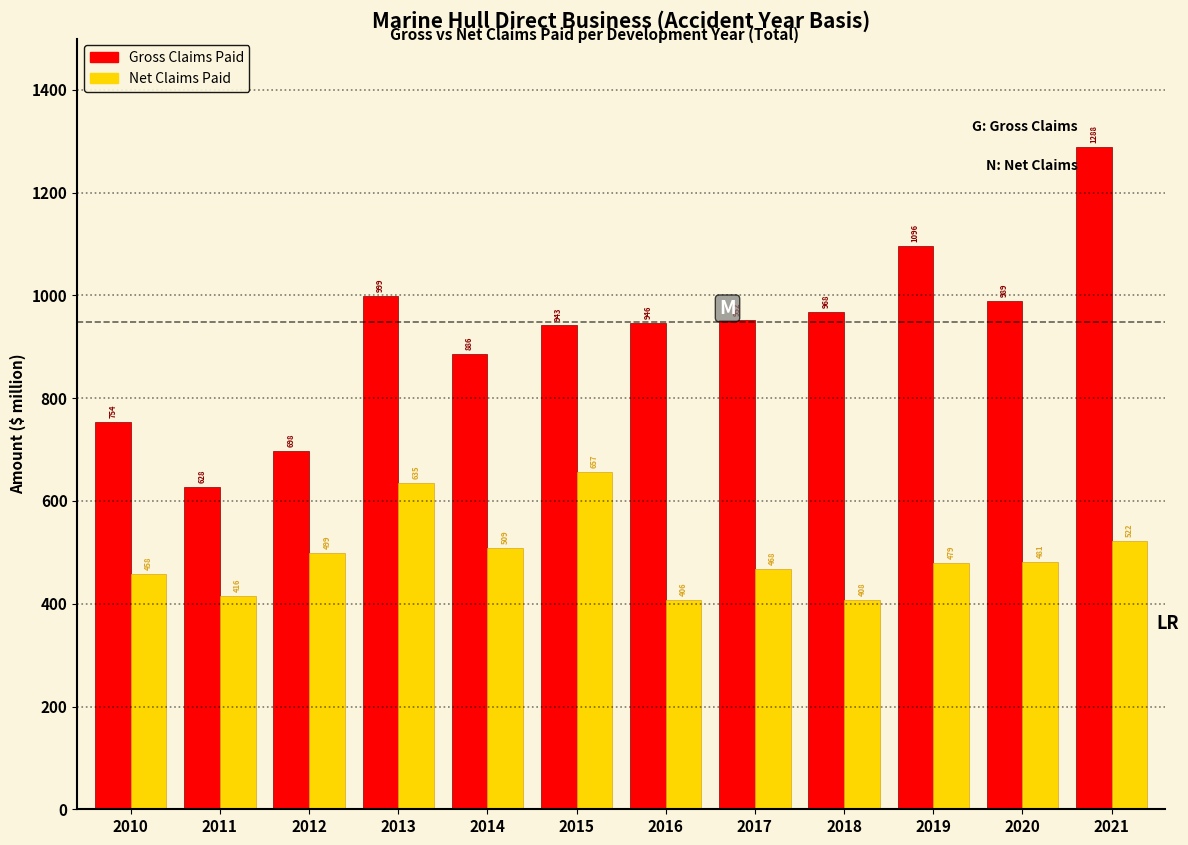

The value of Gross Claims Paid at 2011 is 129.4. True or false?

False